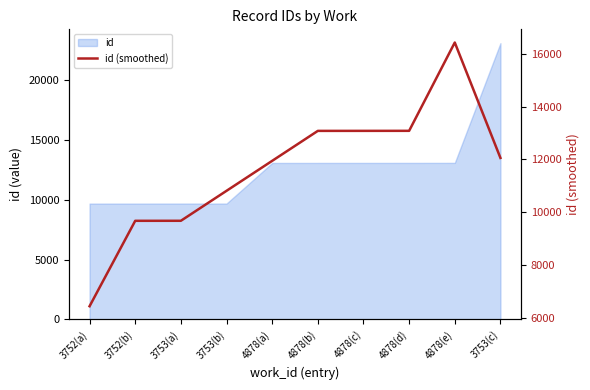

Reading right to left, transcribe all the data shown in this chart.

12058.3	16419.0	13082.3	13081.0	13080.0	11947.7	10815.3	9683.0	9682.0	6454.3